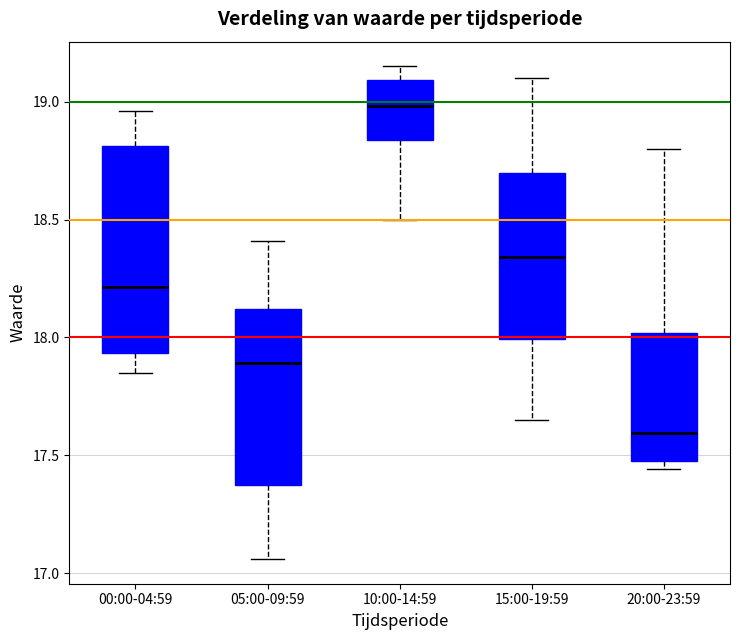

Reading left to right, transcribe this box plot: for each box, give where its median line is, the range the box spans, and where its two whiskers end, as read against the y-axis. The values are not printed on the chart, so give them approximately, as read against the axis.

00:00-04:59: median 18.20, box 17.95 to 18.80, whiskers 17.85 to 18.95
05:00-09:59: median 17.90, box 17.35 to 18.10, whiskers 17.05 to 18.40
10:00-14:59: median 19.00, box 18.85 to 19.10, whiskers 18.50 to 19.15
15:00-19:59: median 18.35, box 18.00 to 18.70, whiskers 17.65 to 19.10
20:00-23:59: median 17.60, box 17.50 to 18.00, whiskers 17.45 to 18.80